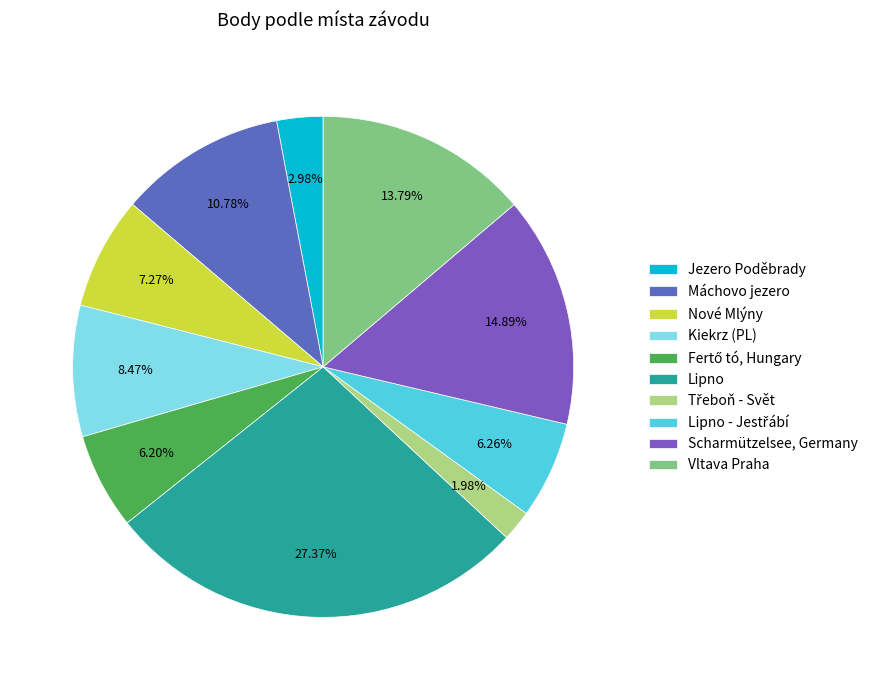

Rank the categories by value from highest to lowest.

Lipno, Scharmützelsee, Germany, Vltava Praha, Máchovo jezero, Kiekrz (PL), Nové Mlýny, Lipno - Jestřábí, Fertő tó, Hungary, Jezero Poděbrady, Třeboň - Svět